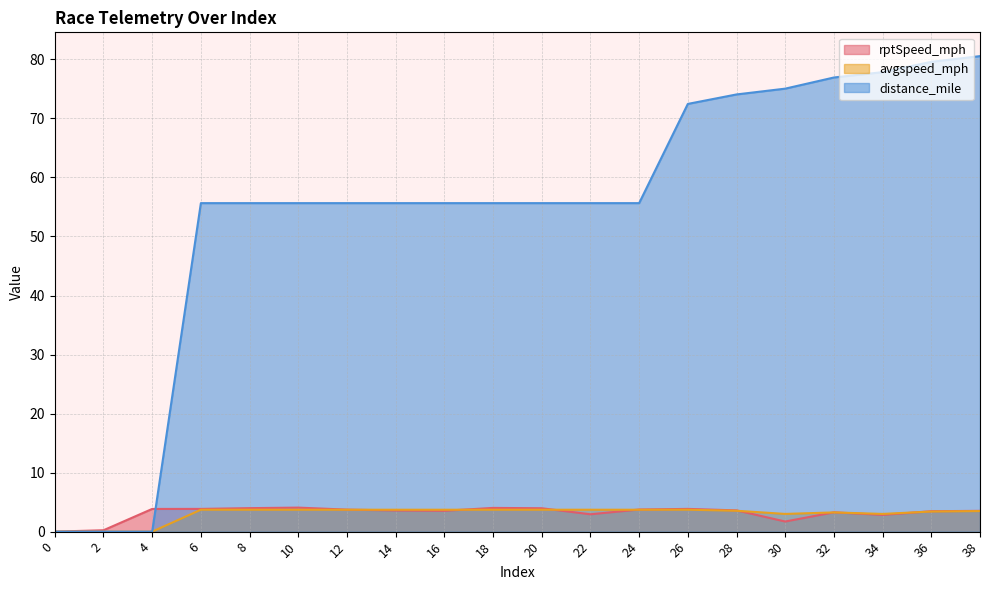

The avgspeed_mph series shows 4.9 at 30. True or false?

False